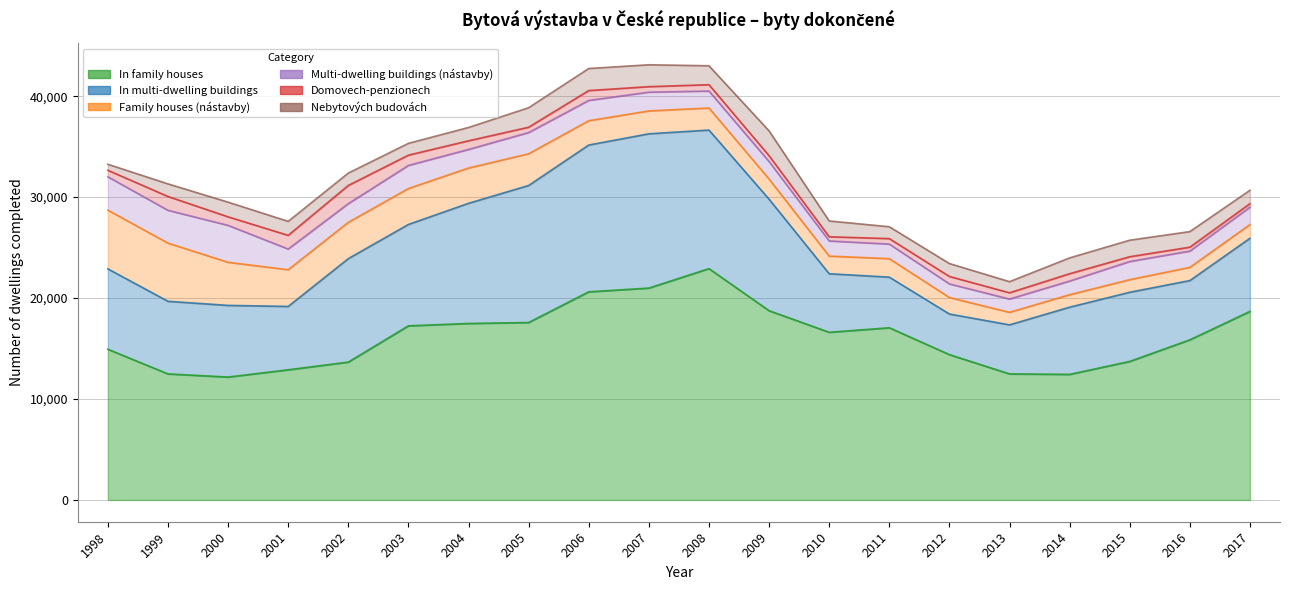

Reading left to right, transcribe all the data shown in this chart.

In family houses: 14933	12489	12177	12895	13659	17250	17485	17579	20620	20990	22918	18750	16611	17060	14399	12490	12440	13727	15865	18678
In multi-dwelling buildings: 7961	7192	7097	6276	10246	10043	11901	13574	14541	15283	13724	11045	5798	5013	4022	4857	6657	6848	5870	7244
Family houses (nástavby): 5820	5766	4272	3639	3600	3561	3499	3141	2409	2269	2187	1998	1749	1837	1636	1244	1238	1252	1311	1362
Multi-dwelling buildings (nástavby): 3300	3248	3658	2048	1850	2288	1841	2103	2009	1858	1682	1729	1502	1441	1345	1313	1353	1795	1611	1725
Domovech-penzionech: 648	1371	845	1357	1803	1017	855	527	979	545	629	582	414	541	741	621	726	476	387	345
Nebytových budovách: 593	1247	1453	1384	1225	1167	1318	1932	2182	2166	1872	2458	1564	1175	1277	1100	1566	1635	1540	1325